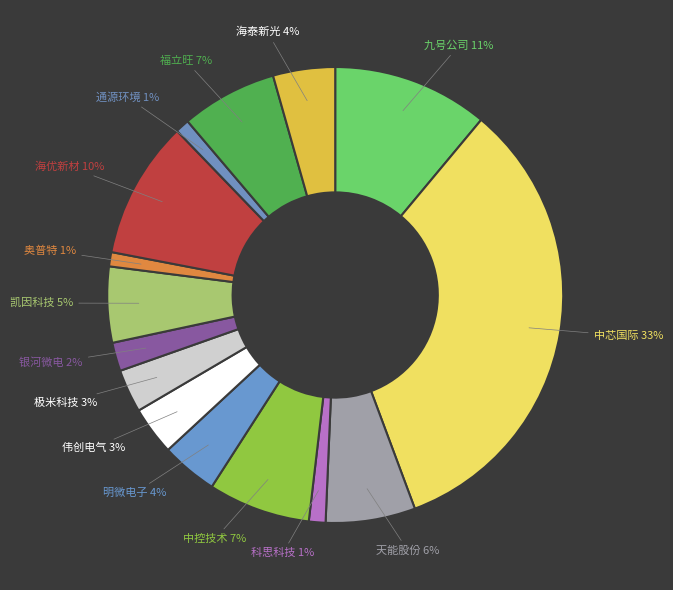

Does 中芯国际 account for over 50% of the chart?

No